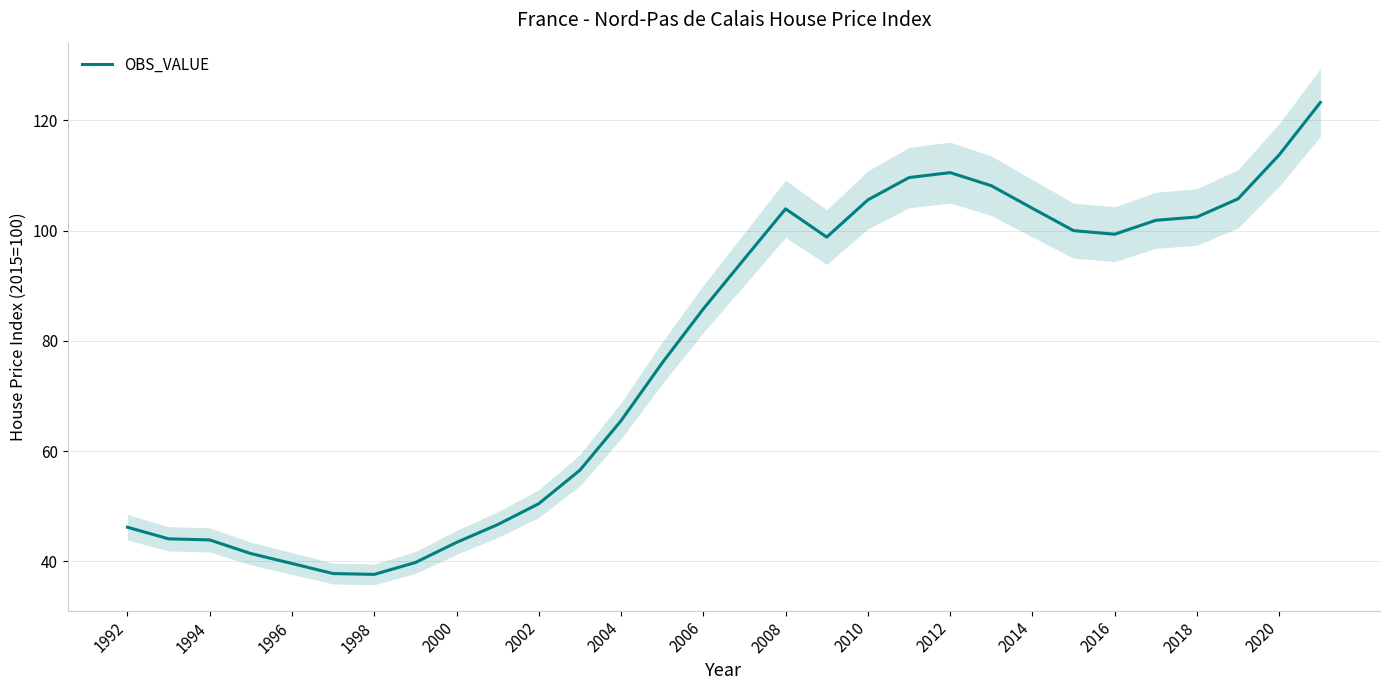

The OBS_VALUE series shows 50.5 at 2002. True or false?

True